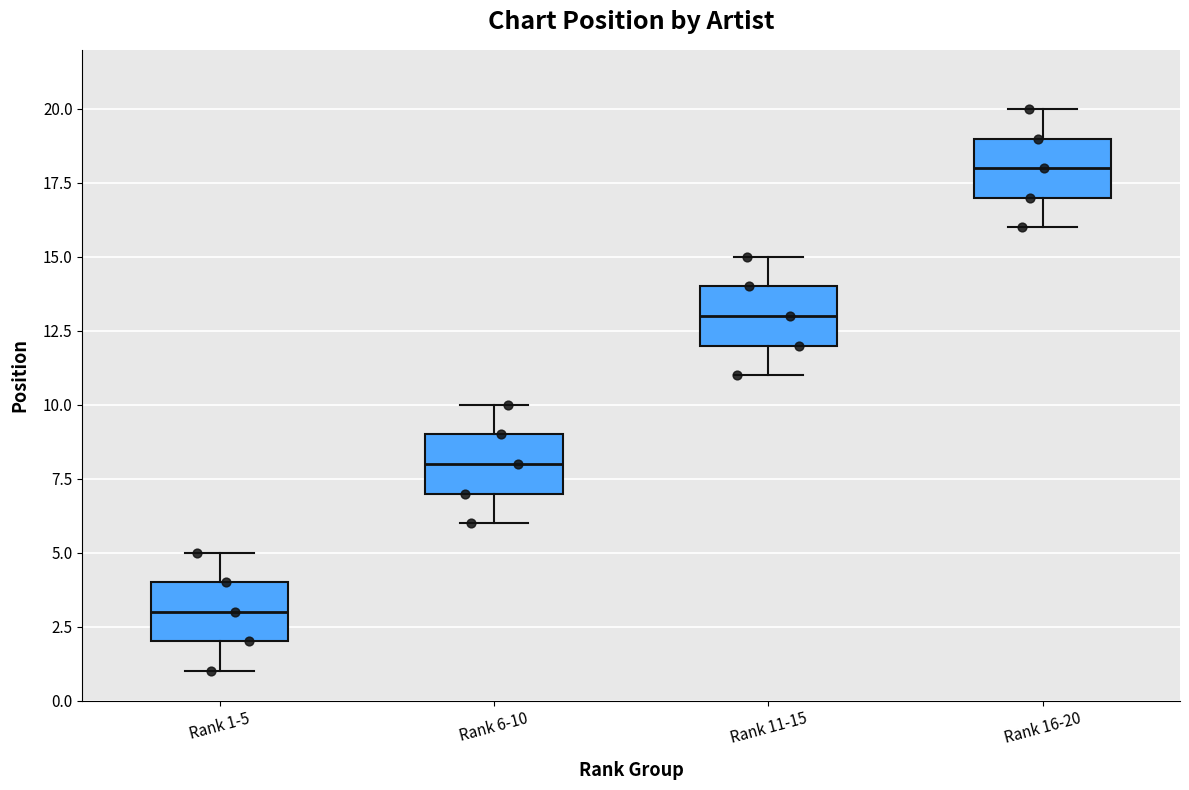

Reading left to right, transcribe this box plot: for each box, give where its median line is, the range the box spans, and where its two whiskers end, as read against the y-axis. The values are not printed on the chart, so give them approximately, as read against the axis.

Rank 1-5: median 3, box 2 to 4, whiskers 1 to 5
Rank 6-10: median 8, box 7 to 9, whiskers 6 to 10
Rank 11-15: median 13, box 12 to 14, whiskers 11 to 15
Rank 16-20: median 18, box 17 to 19, whiskers 16 to 20